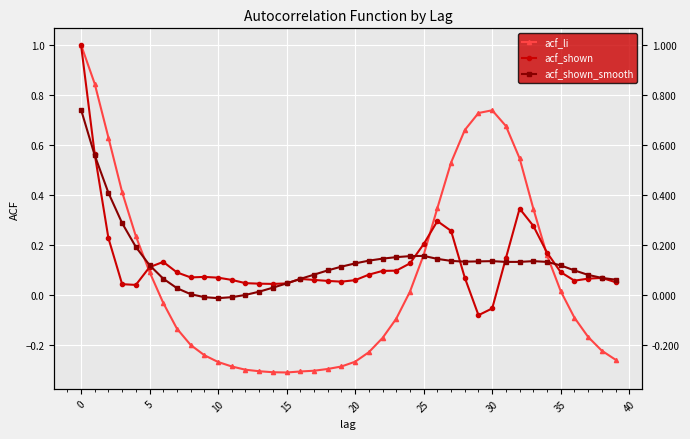

Which series has the widest spread of values?

acf_li